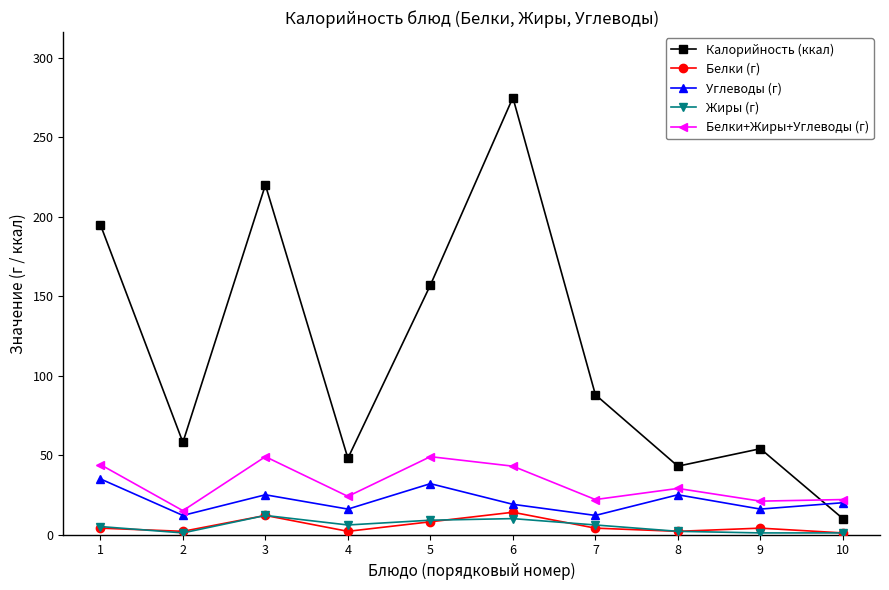

At which category does Белки (г) reach its first local peak?

3